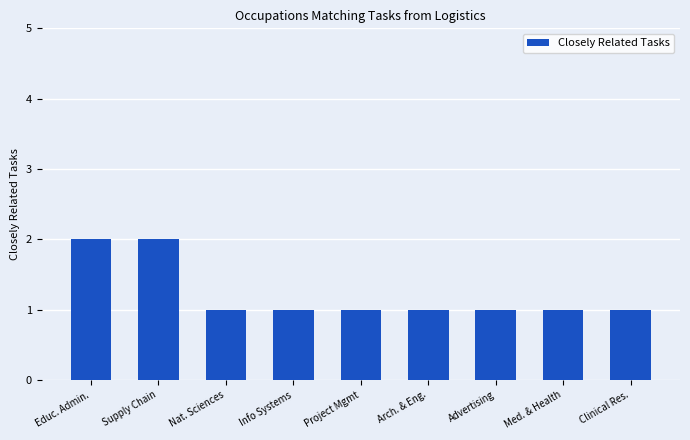

How many values are between 1 and 2?

9